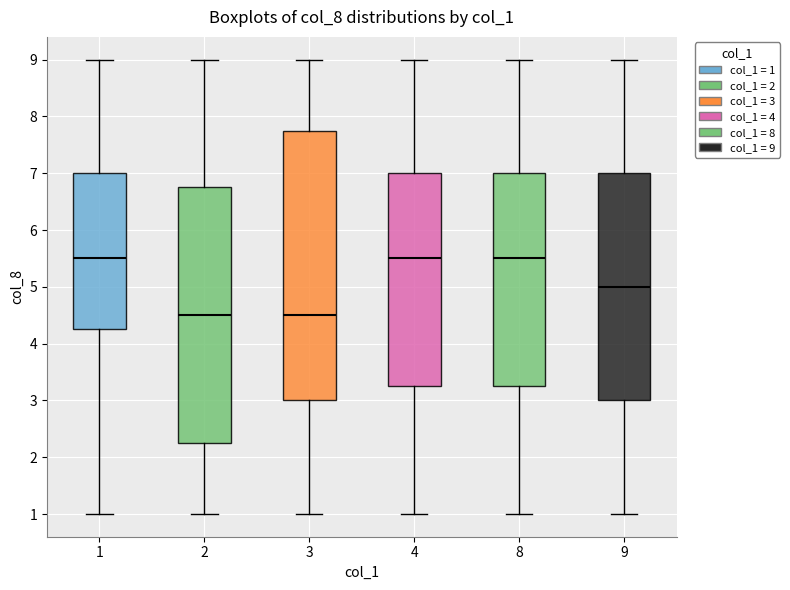

Which box is the tallest, from its lower edge to its upper edge?

3